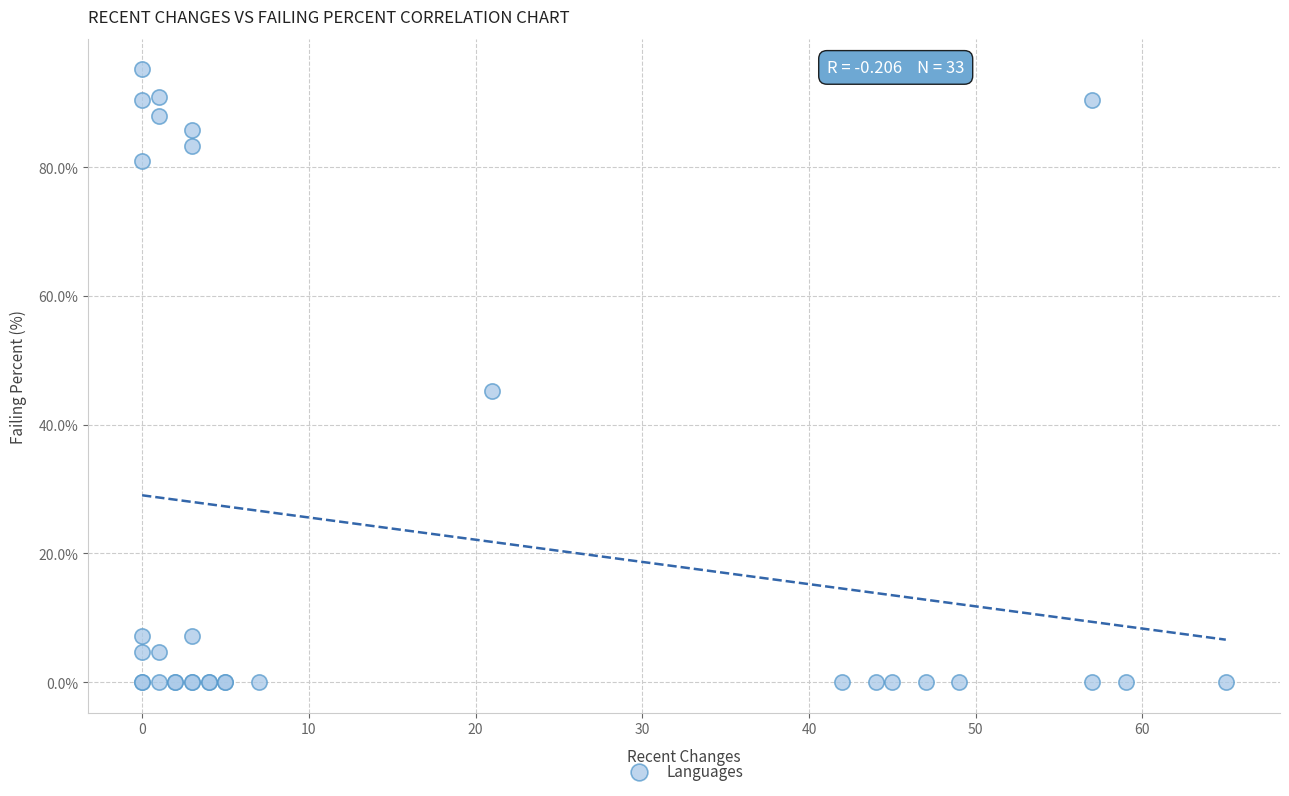

What Y value in the scatter plot is closest to 47?

45.2